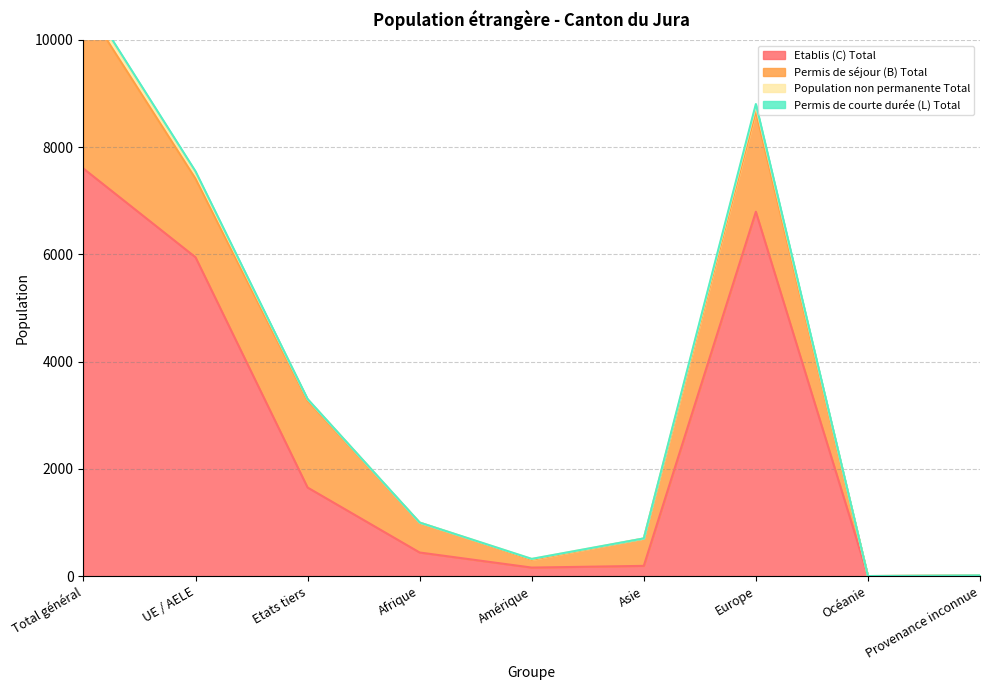

In Etablis (C) Total, how many points are higher than both neighbors (excluding endpoints)?

1